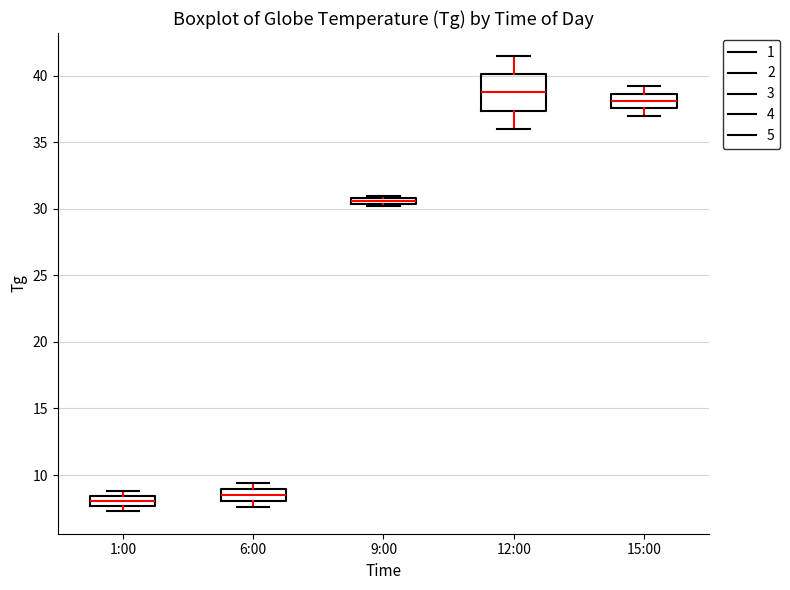

Where does the lower whisker of the box for 15:00 end on the y-axis? The values are not printed on the chart, so give them approximately, as read against the axis.

37.0